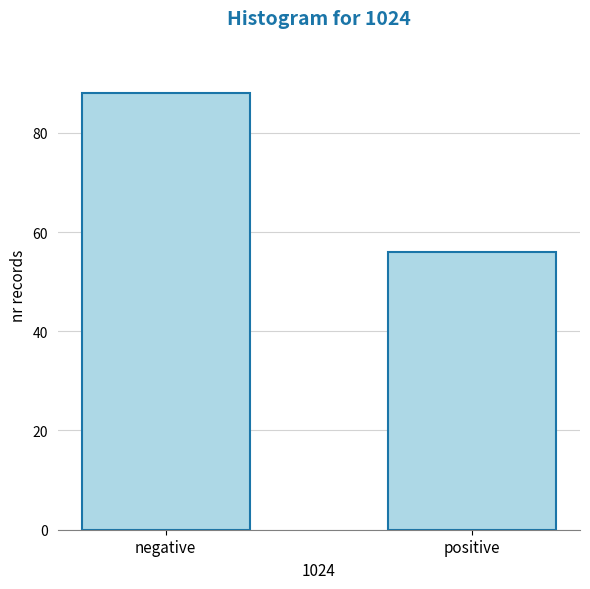

Reading left to right, what are all the values shown in this chart?

88	56